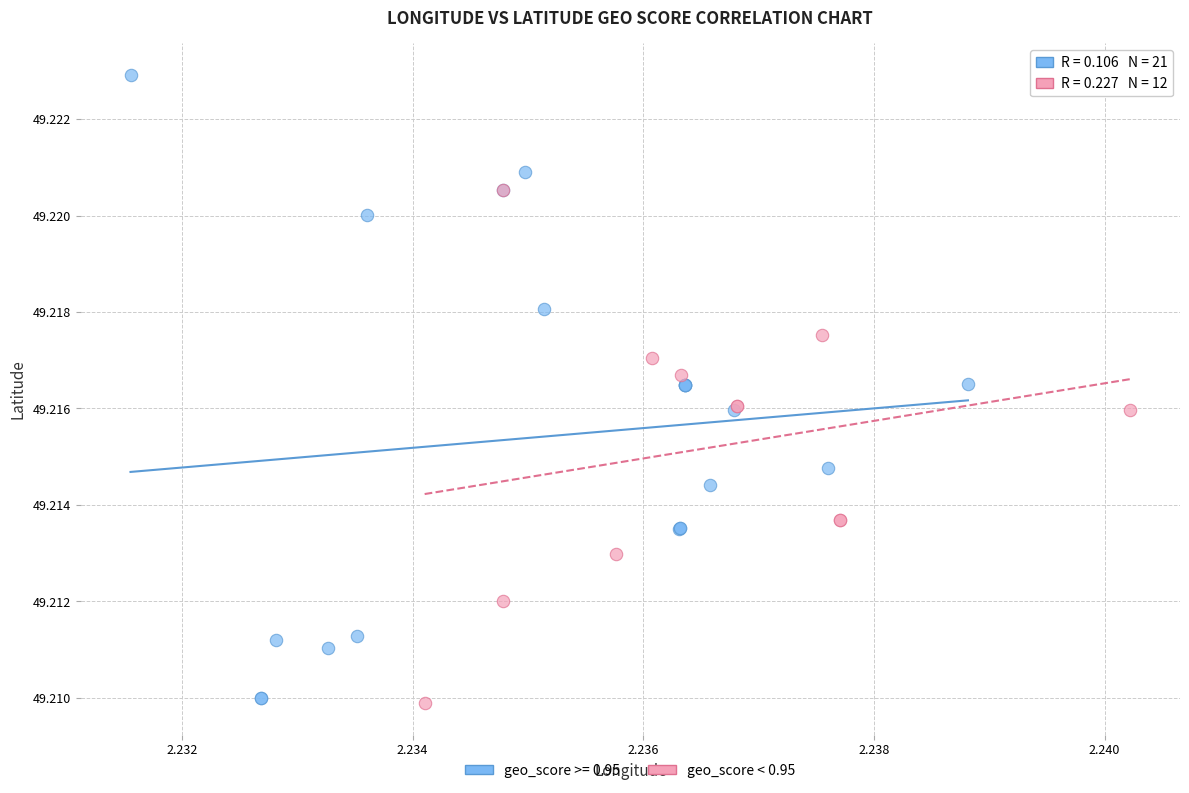

Which series contains the highest Y value?

geo_score >= 0.95